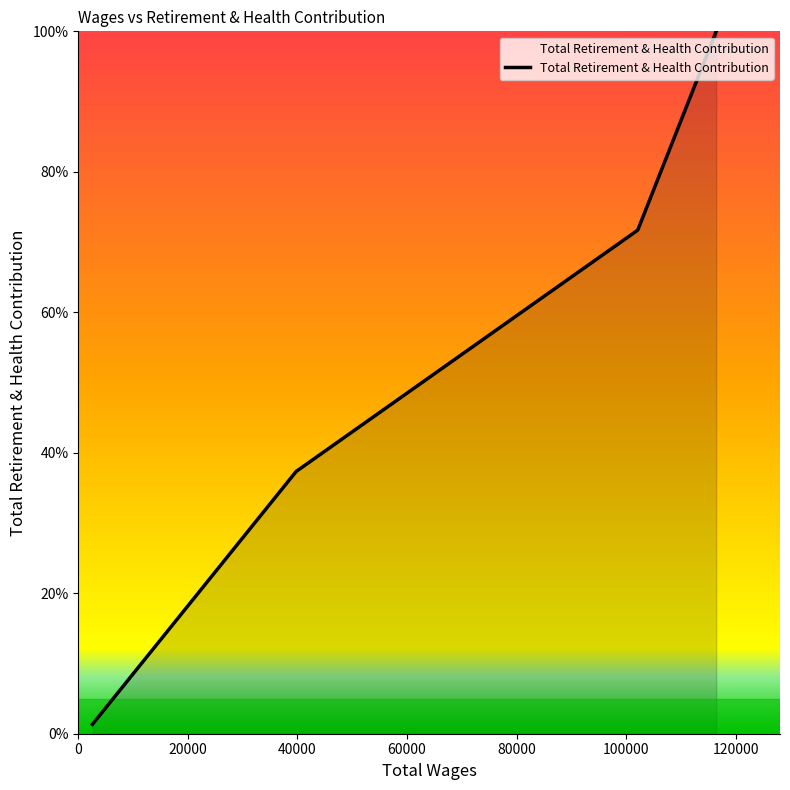

True or false: there are more than 1 points higher than both neighbors.

False